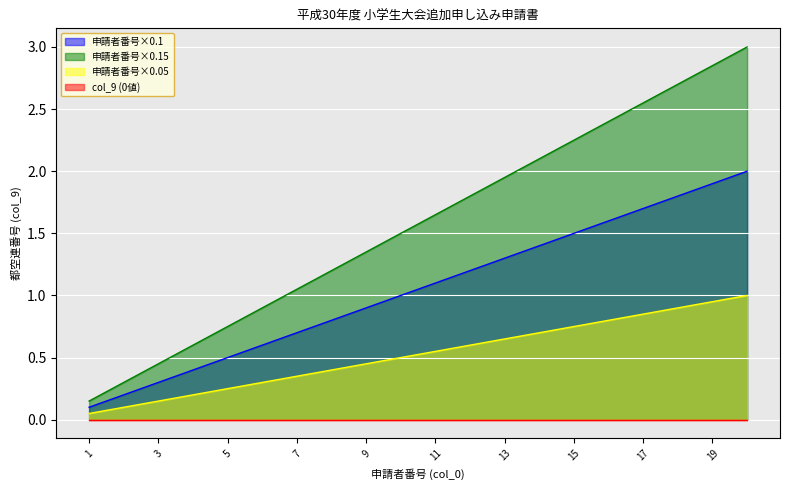

What is the value of the 11th point from the left?

1.1